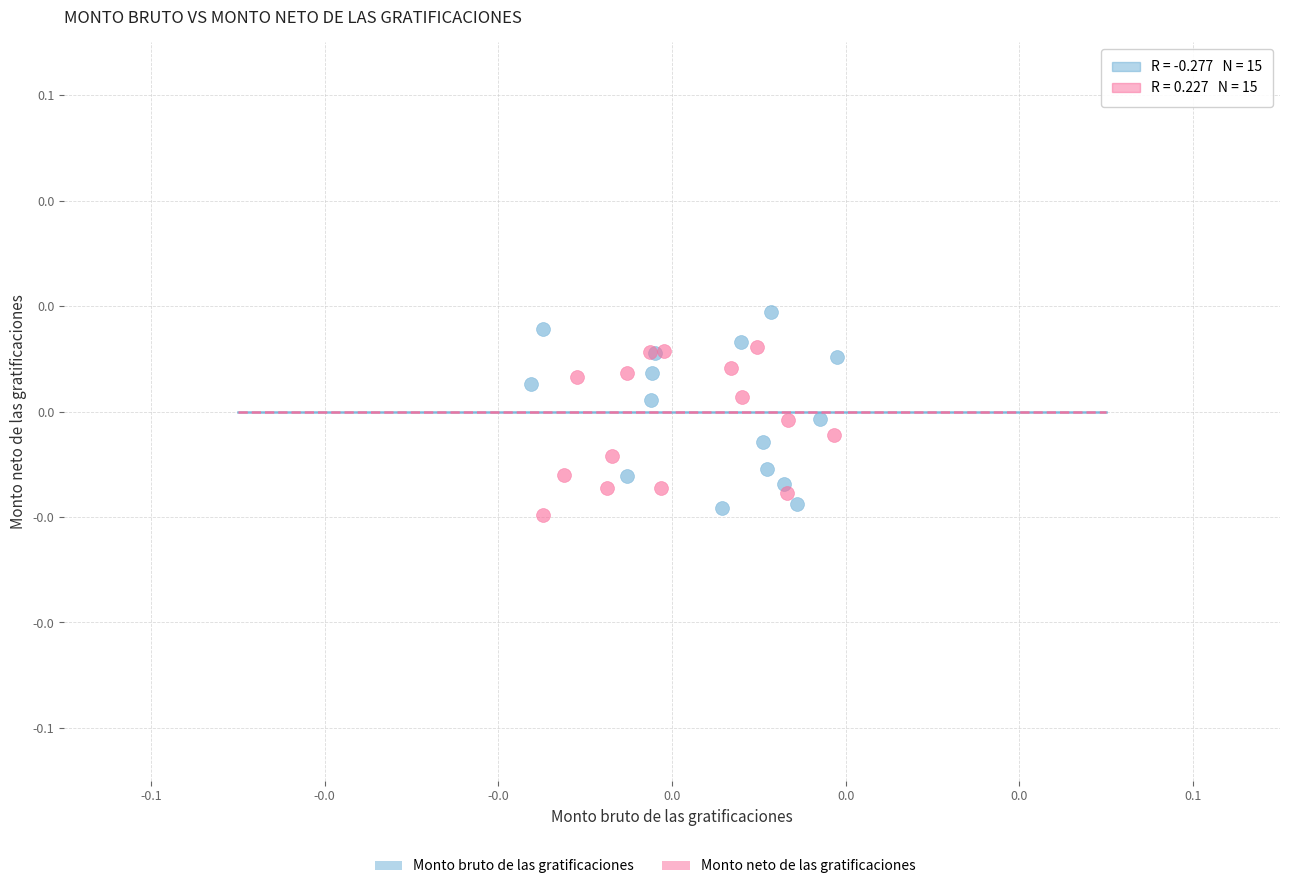

Which series reaches the maximum Y coordinate?

Monto bruto de las gratificaciones